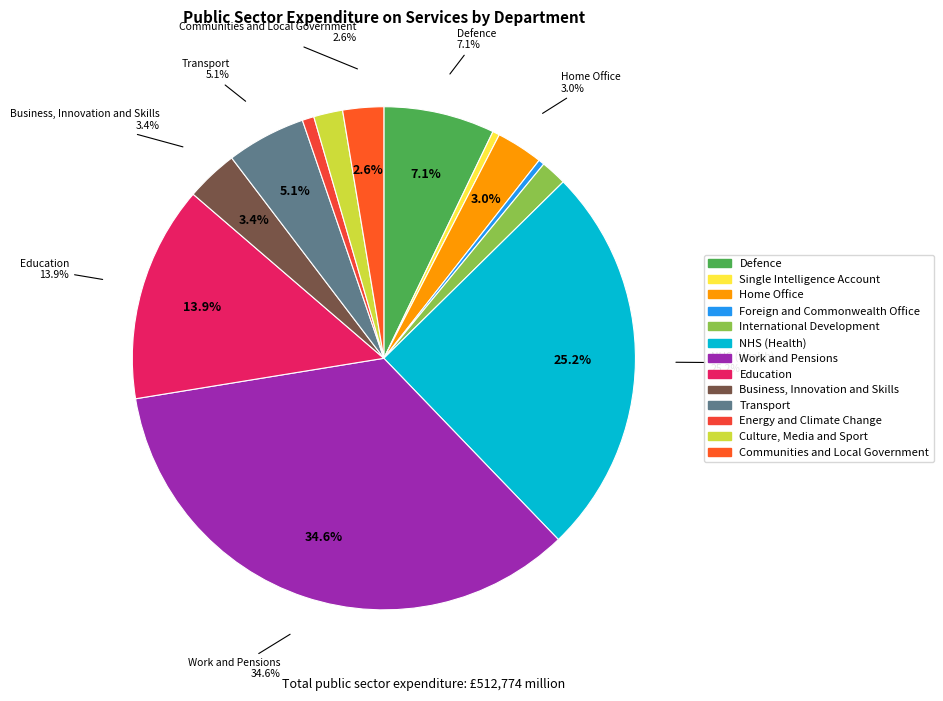

Is the sum of Transport and Business, Innovation and Skills greater than half?

No